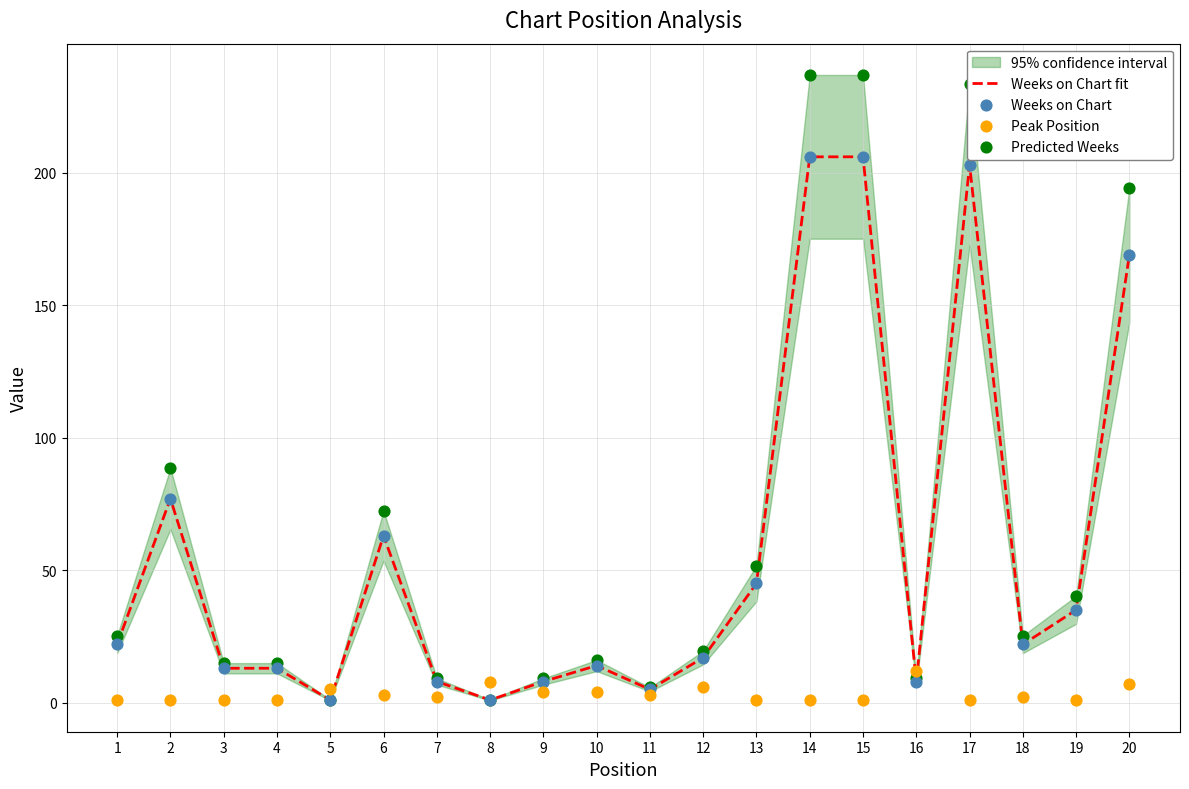

Which series has the widest spread of Y values?

Predicted Weeks